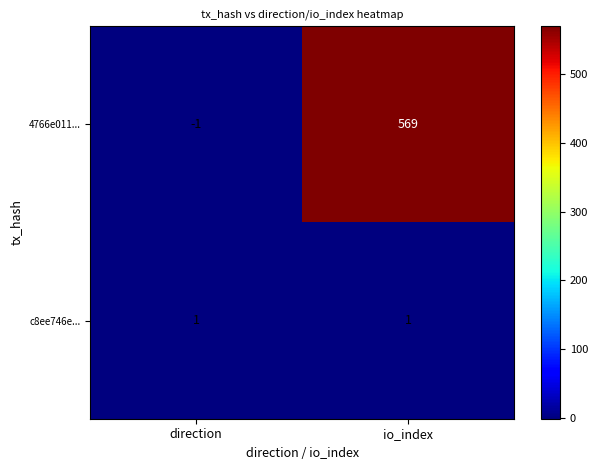

The c8ee746e... series shows 2 at io_index. True or false?

False